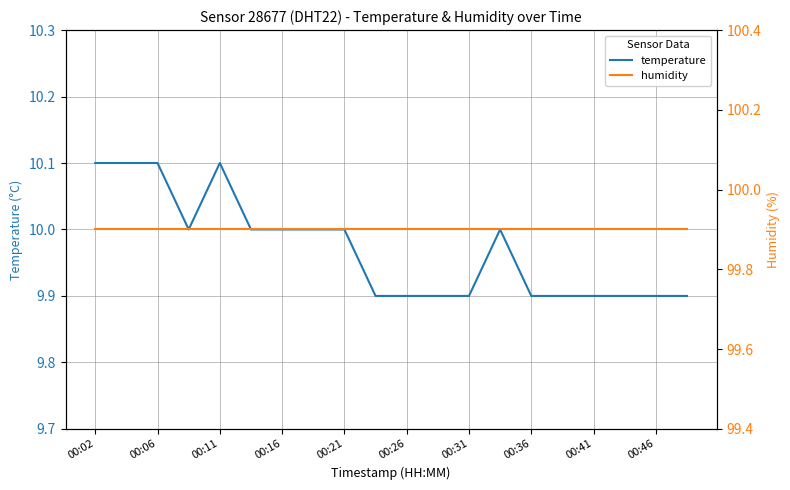

The value of temperature at 00:46 is 9.9. True or false?

True